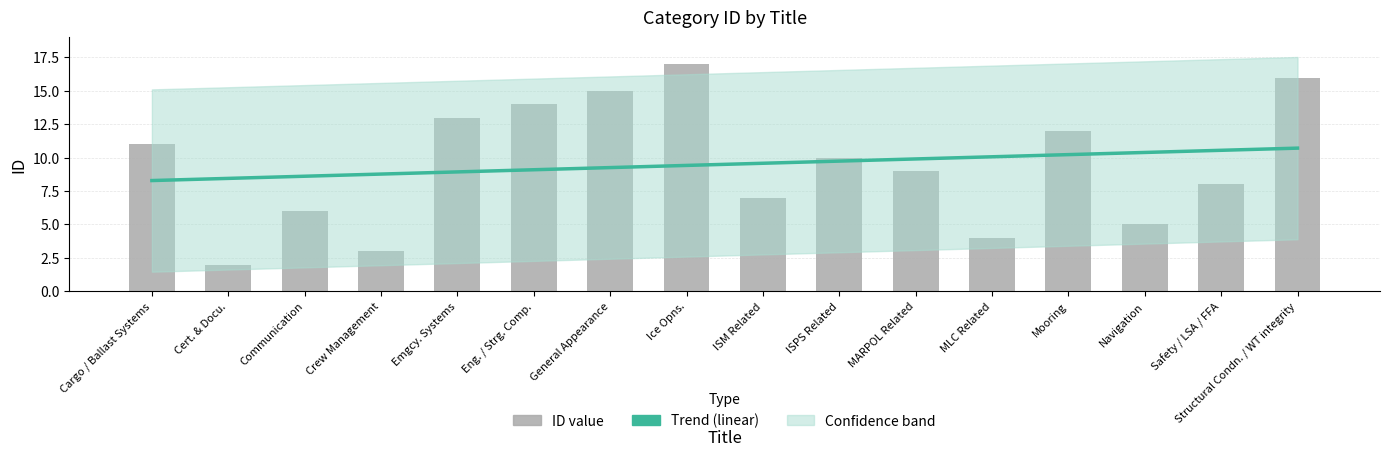

How many series are shown in this chart?

1